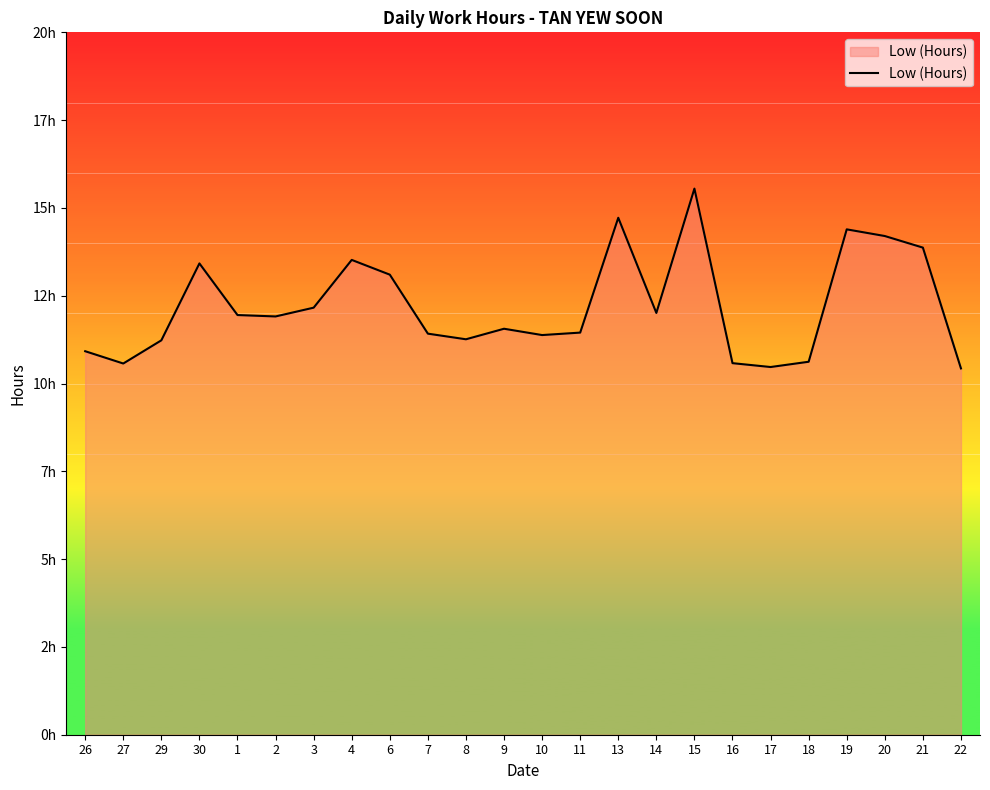

Is this an area chart (filled region under the line)?

Yes